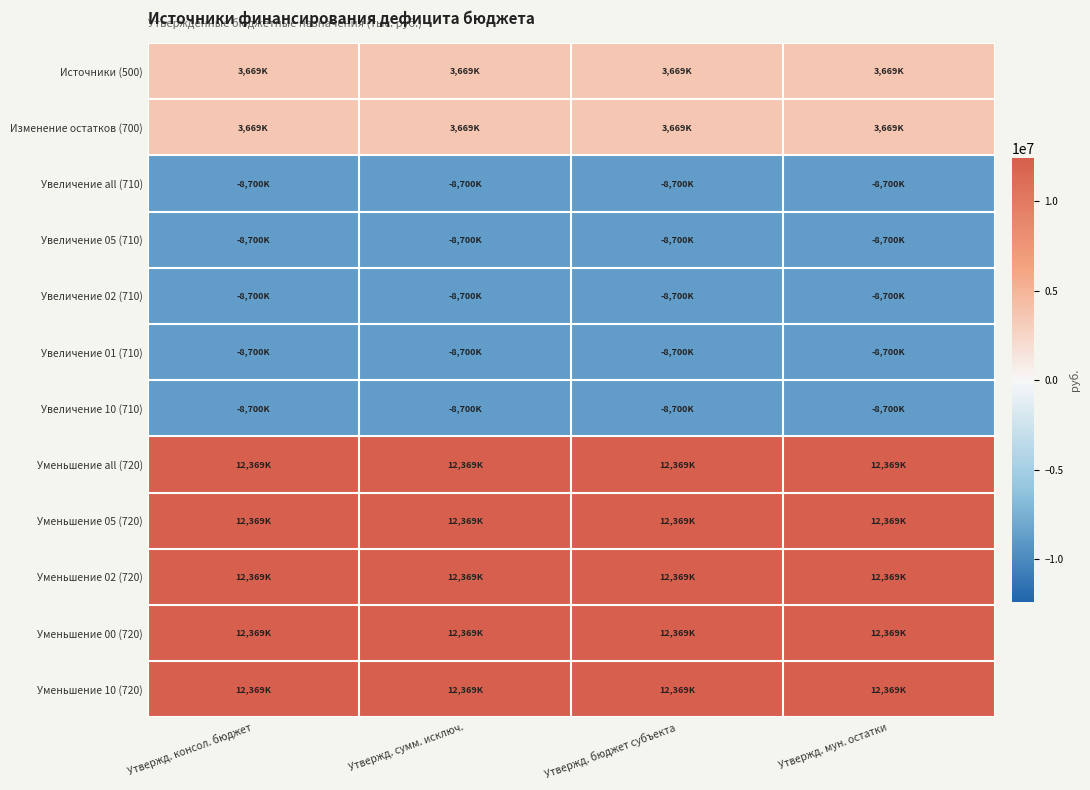

At which category is the sum across all series the highest?

Утвержд. консол. бюджет